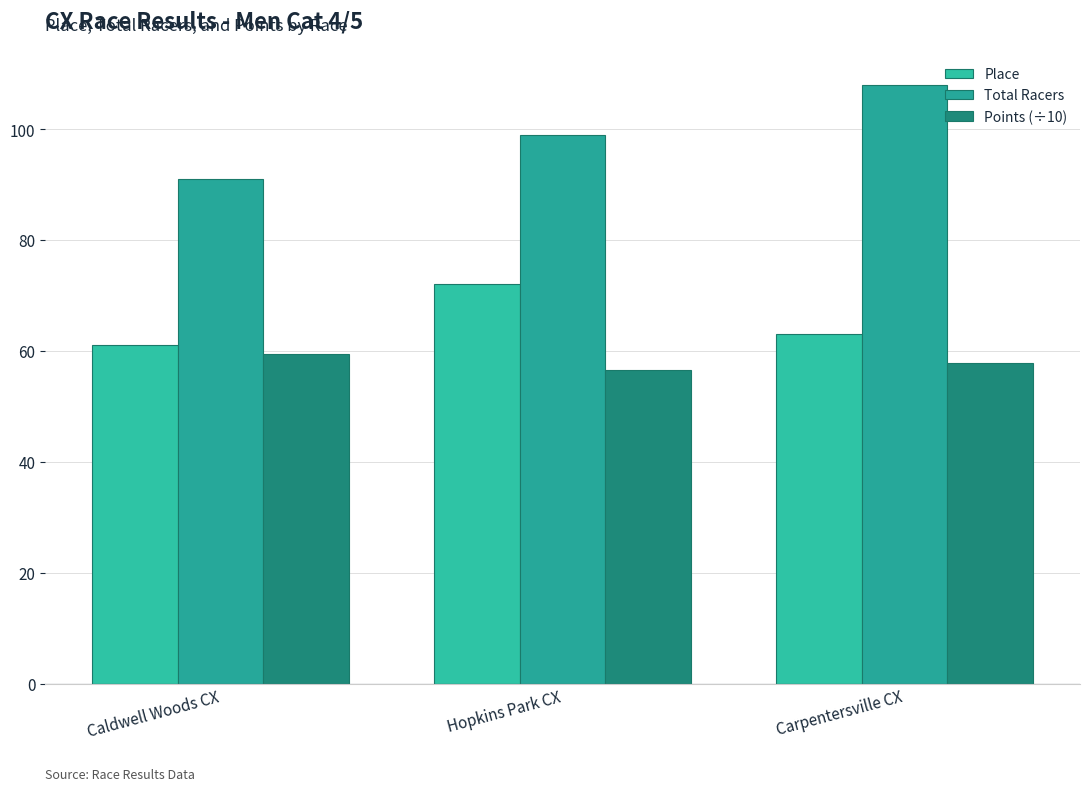

What is the smallest value displayed?

56.6